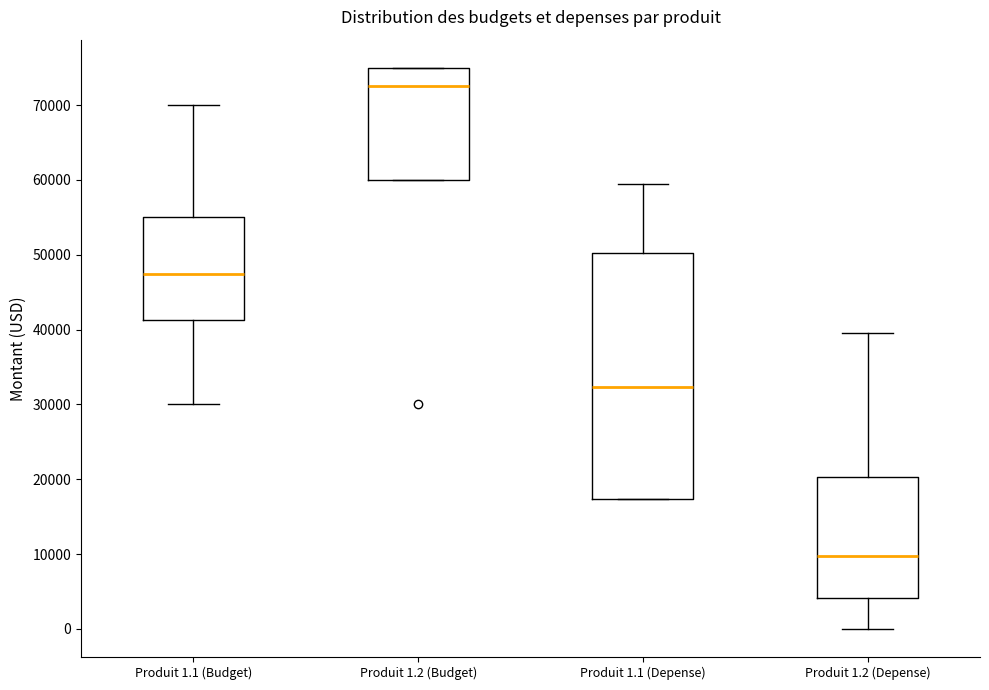

Reading left to right, read every box against the y-axis: the position of its median line, the range the box covers, and the ends of its whiskers. The values are not printed on the chart, so give them approximately, as read against the axis.

Produit 1.1 (Budget): median 48000, box 41000 to 55000, whiskers 30000 to 70000
Produit 1.2 (Budget): median 73000, box 60000 to 75000, whiskers 60000 to 75000
Produit 1.1 (Depense): median 32000, box 17000 to 50000, whiskers 17000 to 59000
Produit 1.2 (Depense): median 10000, box 4000 to 20000, whiskers 0 to 40000